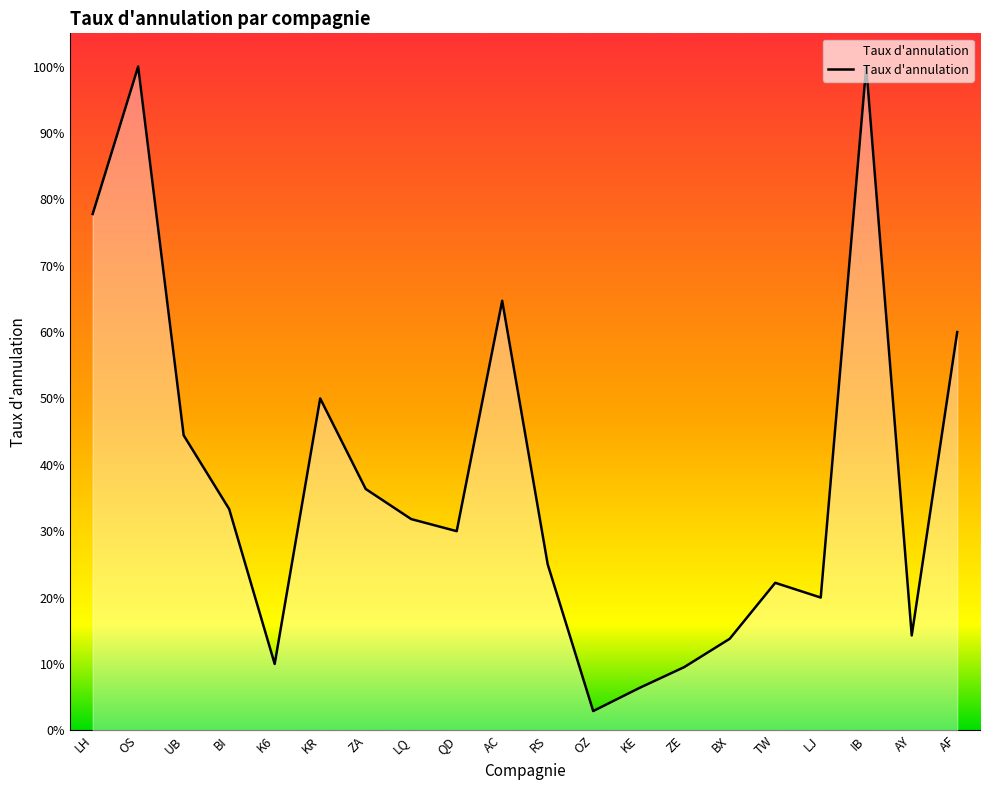

Does the chart display data point markers on the line(s)?

No